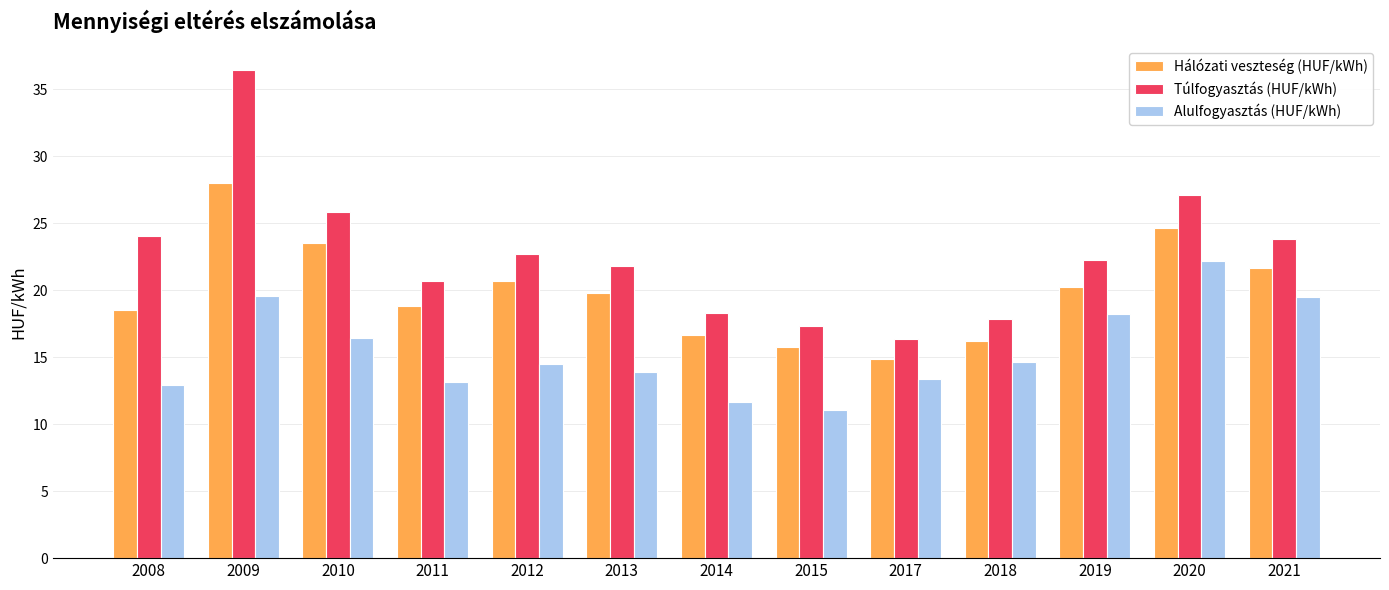

What is the highest value of the Hálózati veszteség (HUF/kWh) series?

28.0